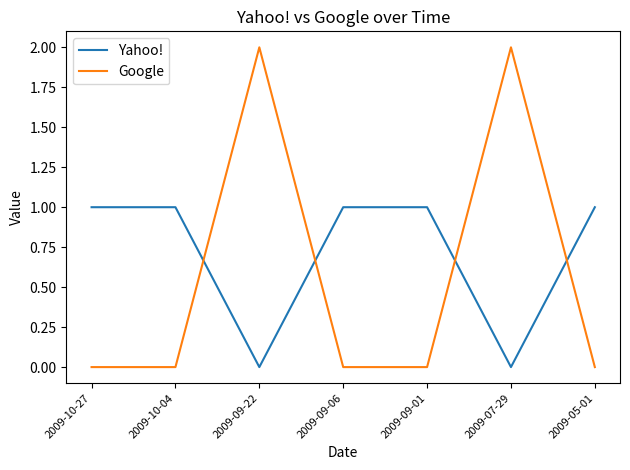

What are all the series names shown in the legend?

Yahoo!, Google